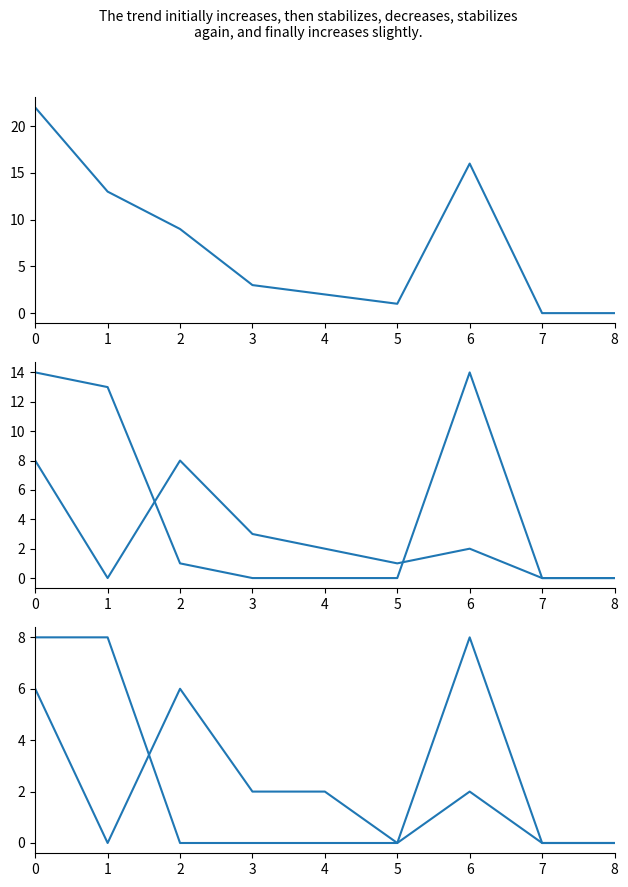

Read the Naturalisations LEI value at 2.

6